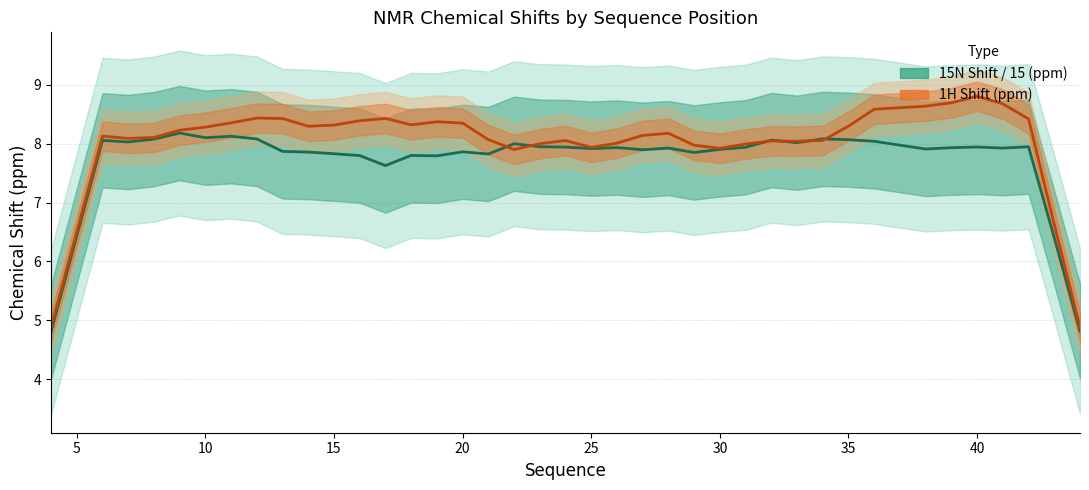

Does the chart display data point markers on the line(s)?

No